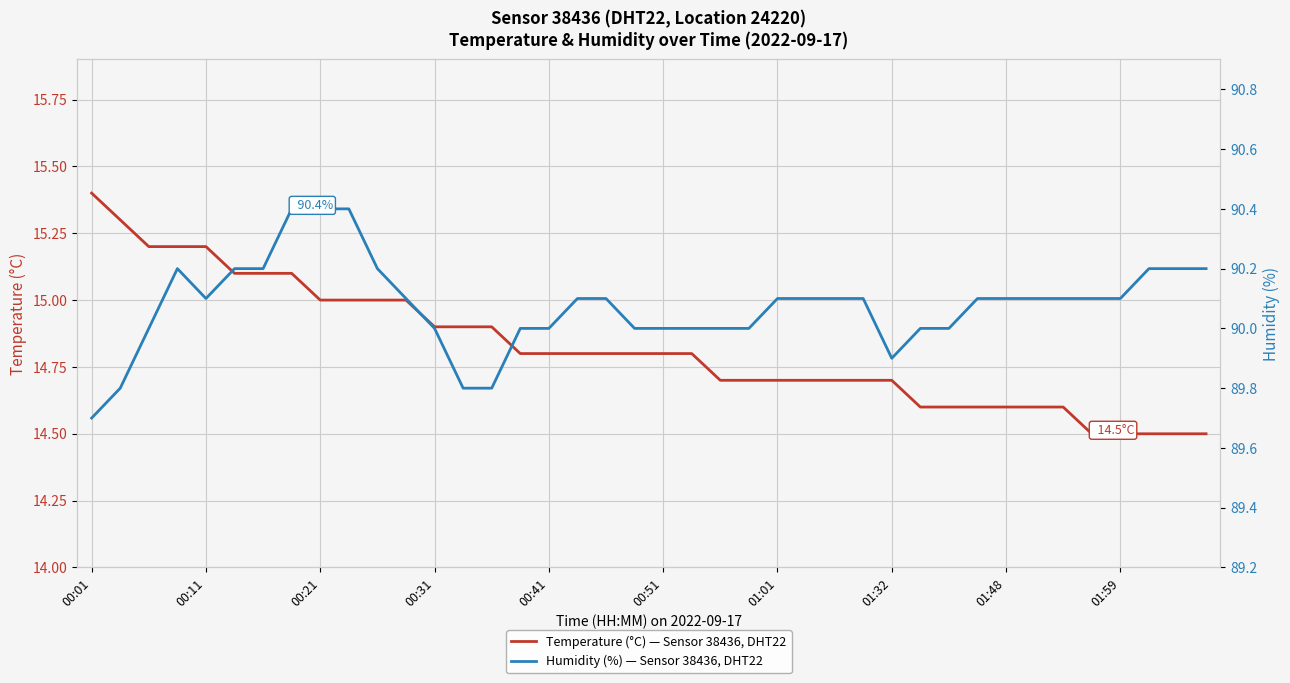

How many data points in Humidity (%) — Sensor 38436, DHT22 are above 90?

24